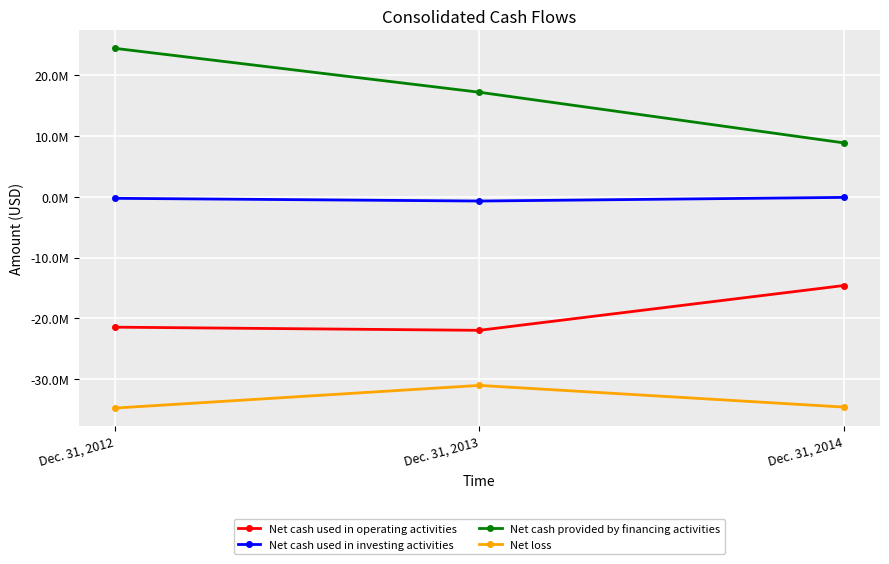

Is this an area chart (filled region under the line)?

No